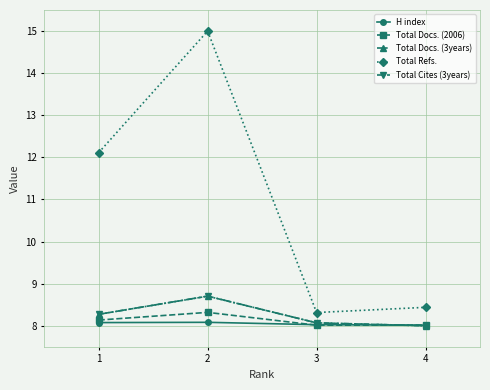

What is the maximum value for Total Refs.?

15.0